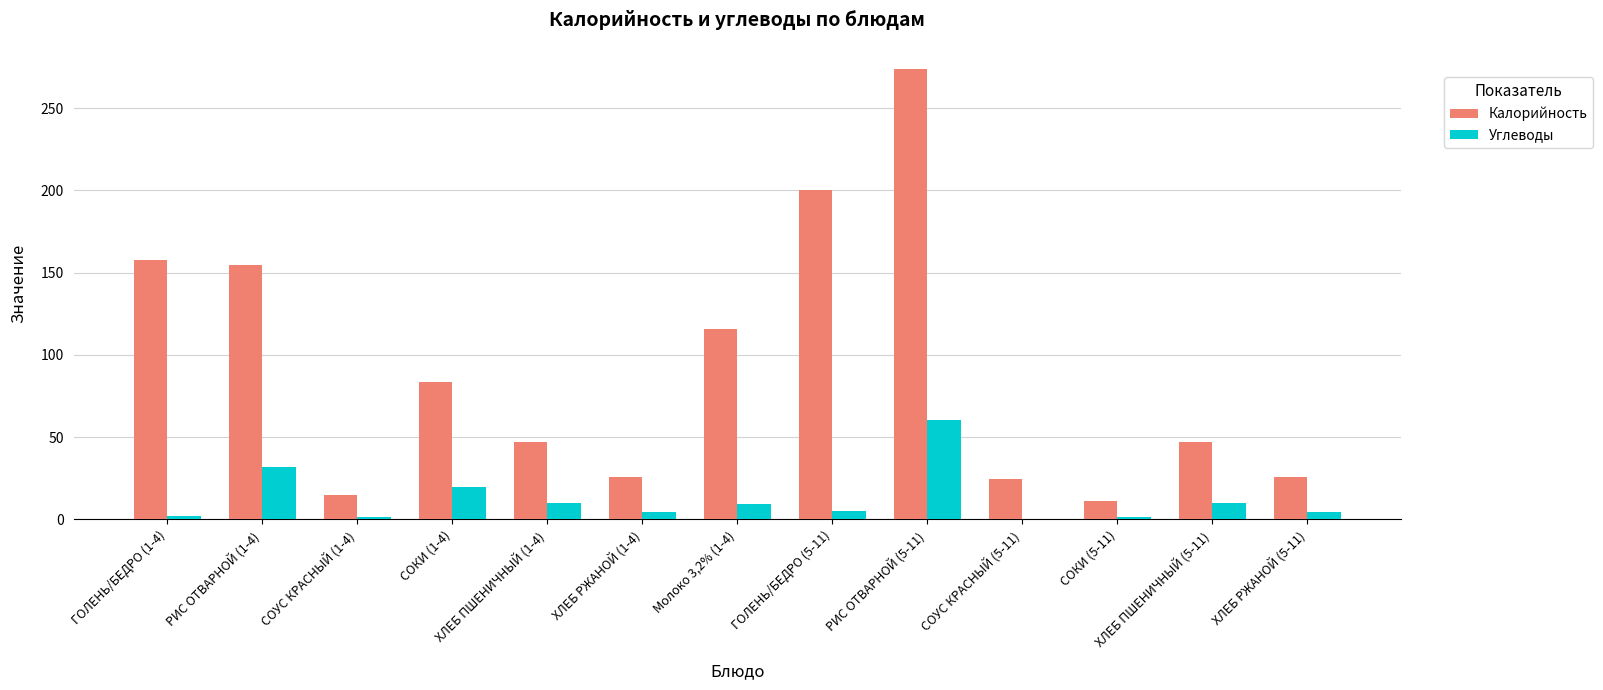

Are the bars grouped side by side (vs. stacked)?

Yes